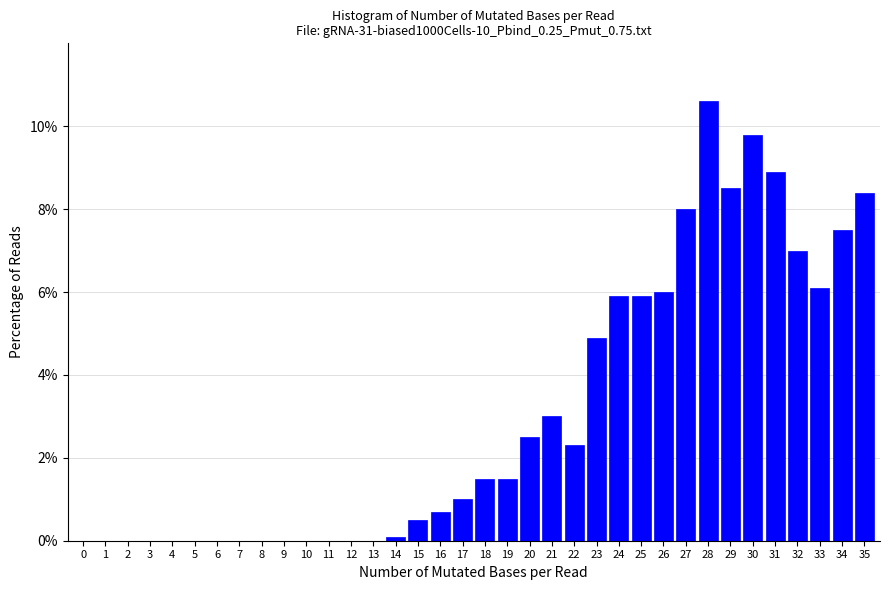

Is it true that the value at 6 is 0.0?

True